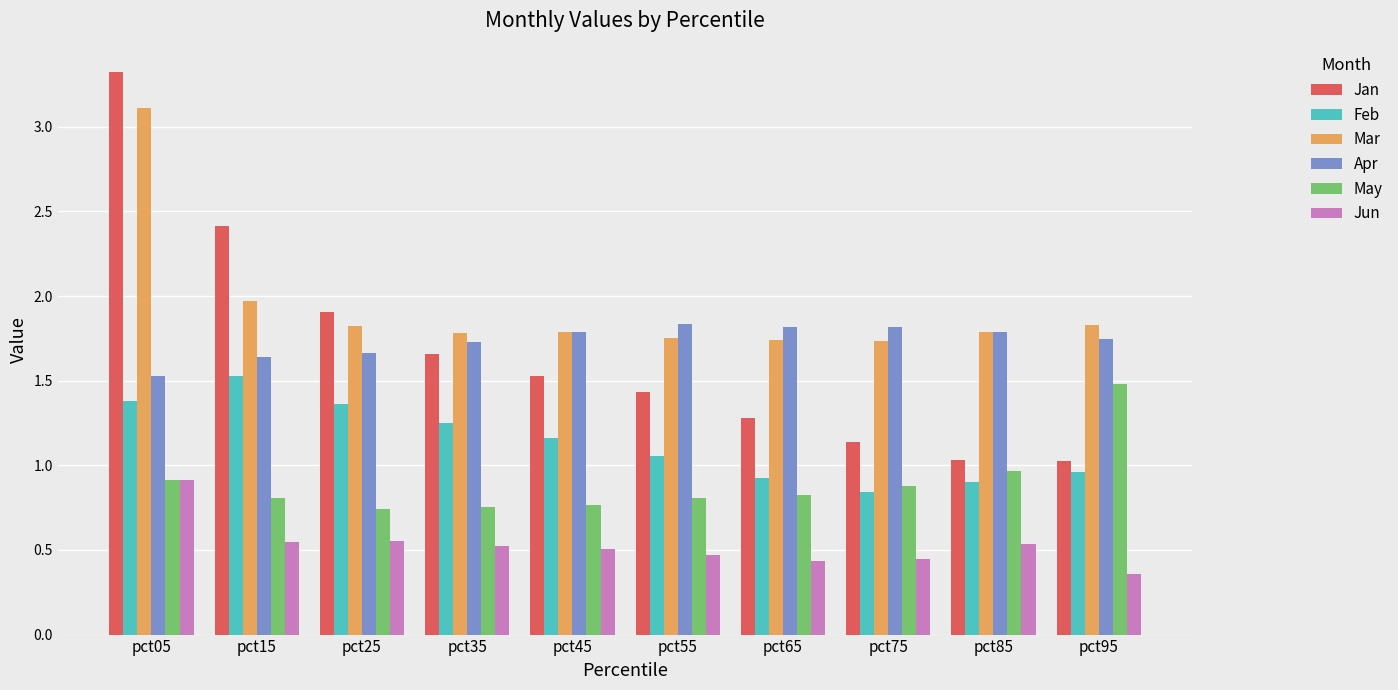

The Jun series shows 0.8 at pct35. True or false?

False